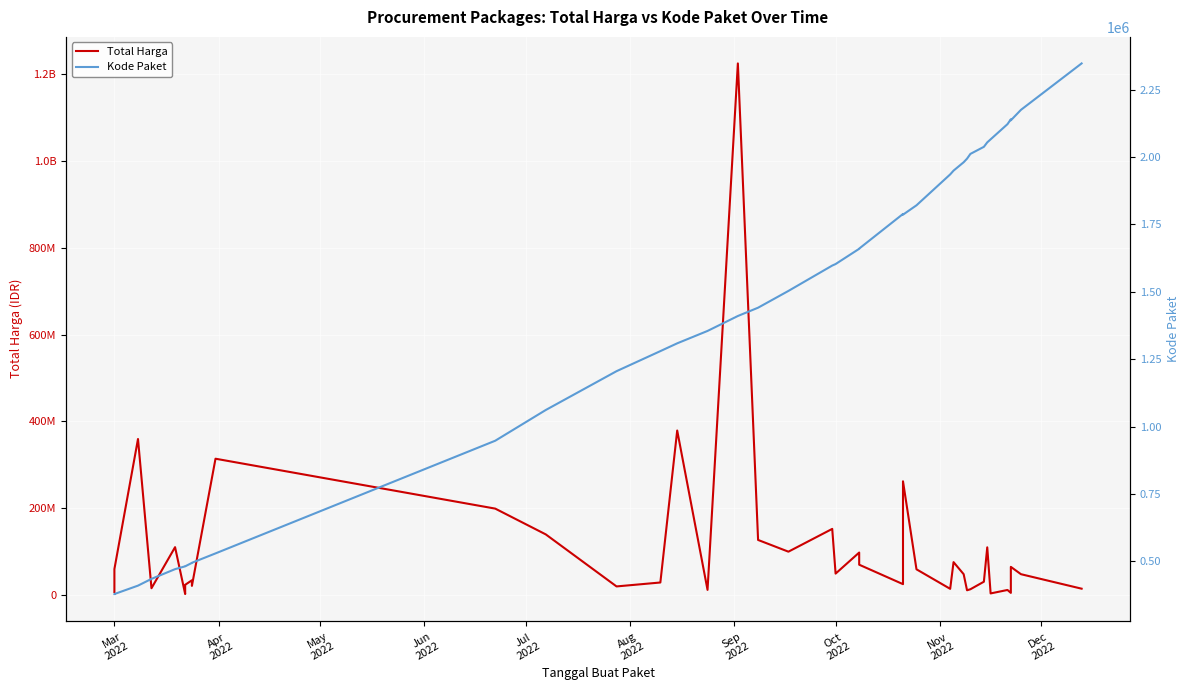

At how many categories does at least one series exceed 398478167?

1